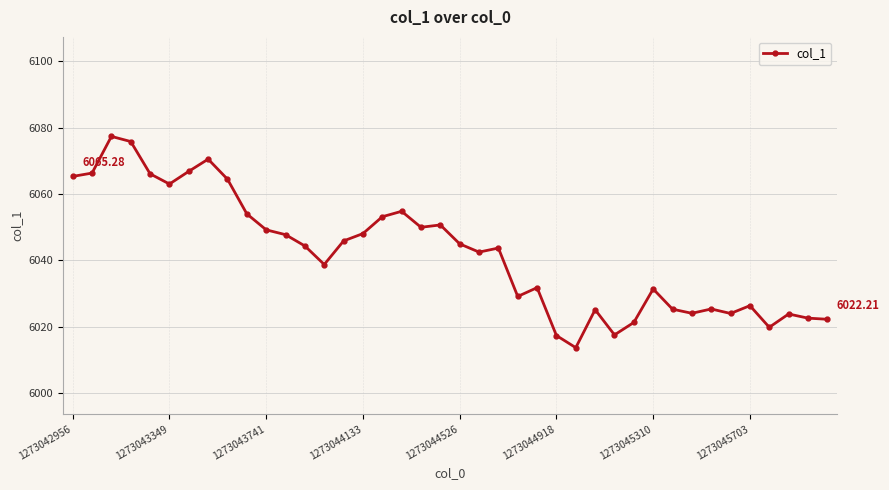

Is this an area chart (filled region under the line)?

No